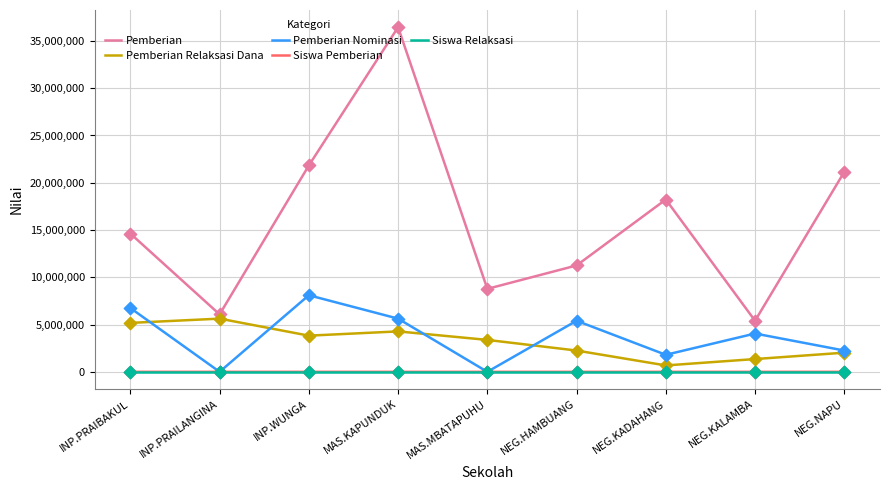

Which series has the widest spread of values?

Pemberian